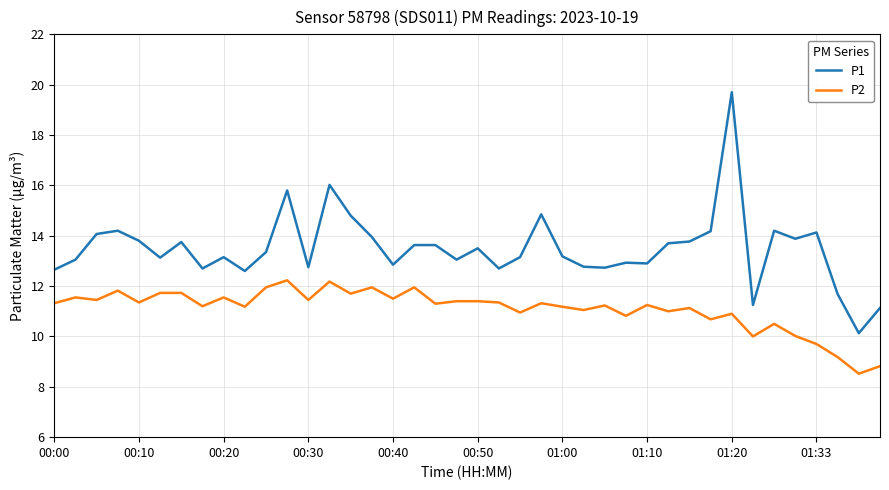

Which series has the widest spread of values?

P1